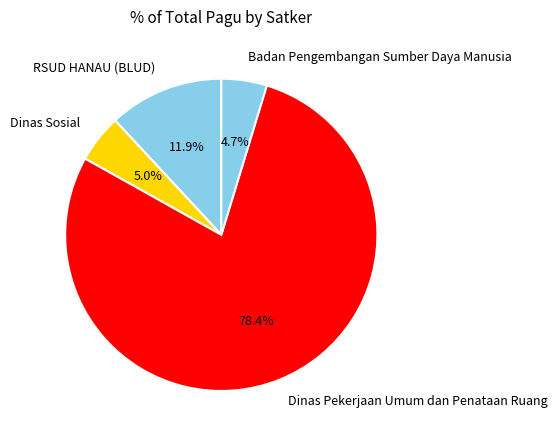

Do RSUD HANAU (BLUD) and Dinas Sosial together represent more than half of the pie?

No